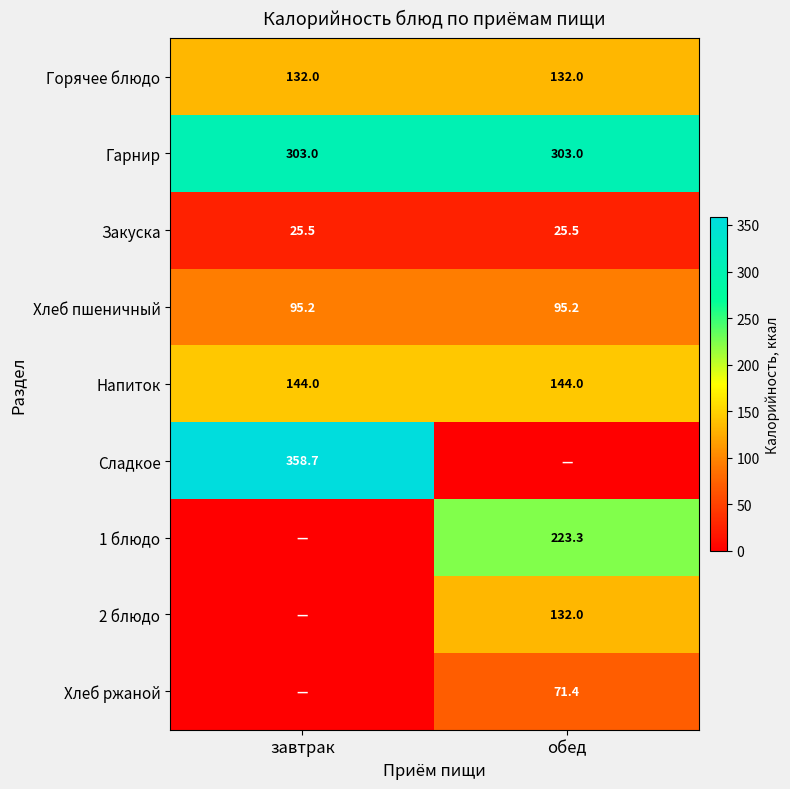

Which label corresponds to the largest value in the chart?

завтрак